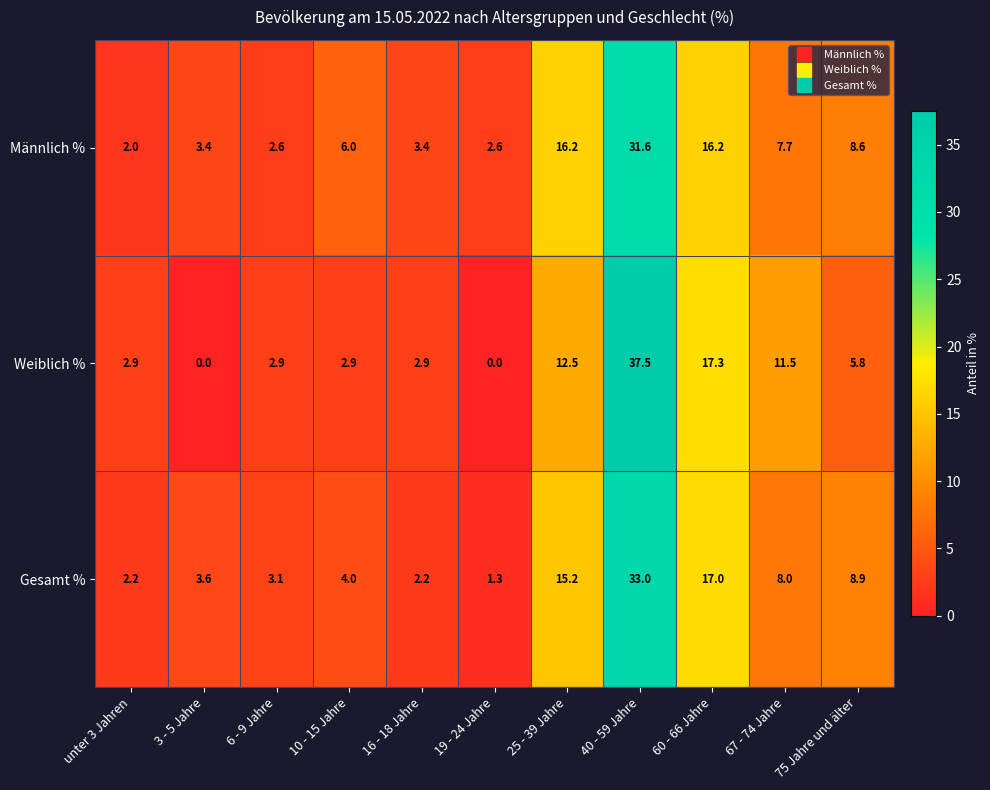

At which category does the chart reach its peak across all series?

40 - 59 Jahre